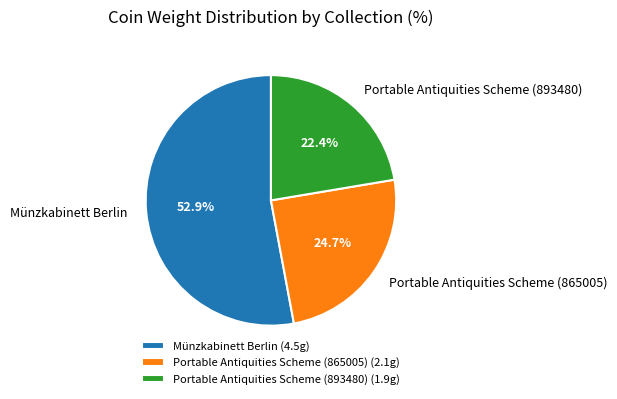

What is the largest slice in the pie chart?

Münzkabinett Berlin